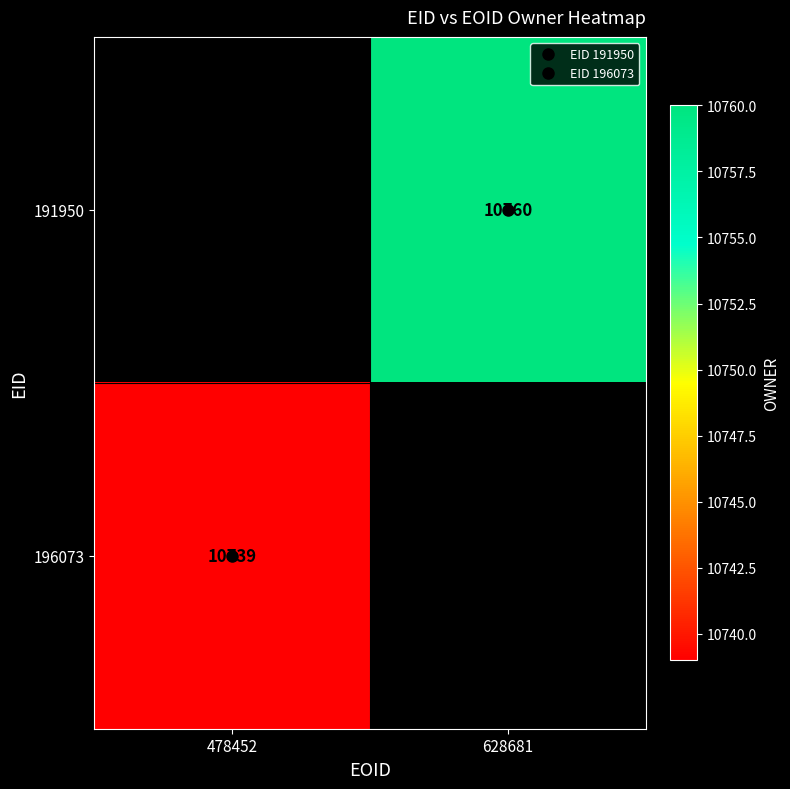

The value of 196073 at 478452 is 19062.5. True or false?

False